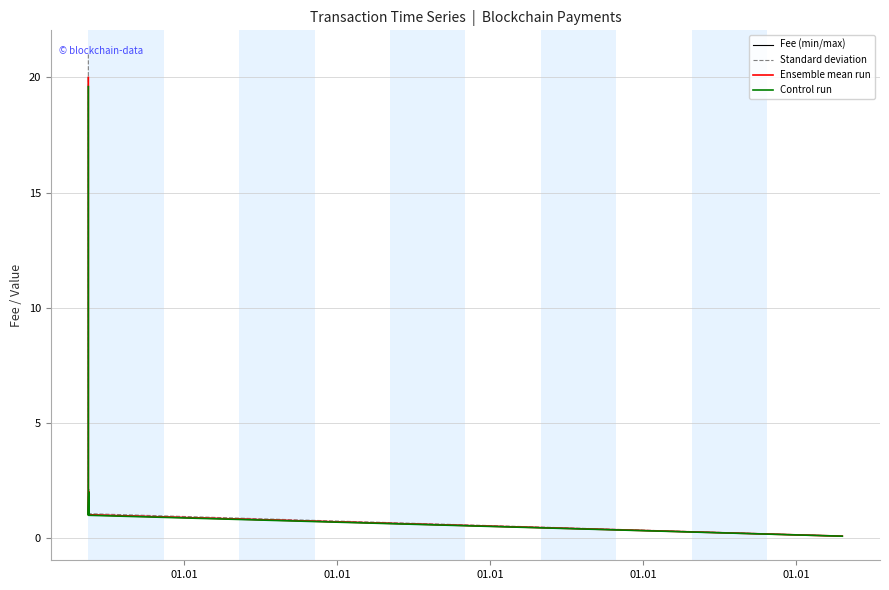

List the series in order of their peak value, lowest first.

Control run, Fee (min/max), Ensemble mean run, Standard deviation